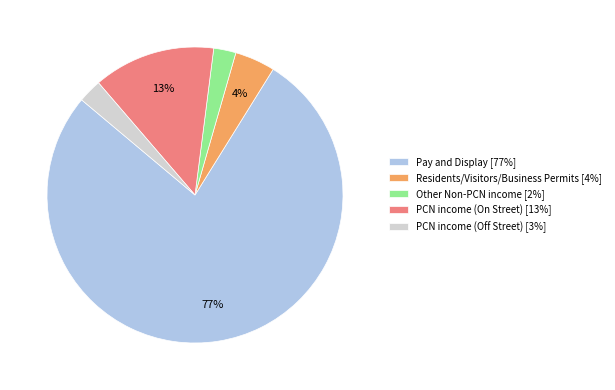

What percentage is the PCN income (Off Street) [3%] slice, to the nearest percent?

3%